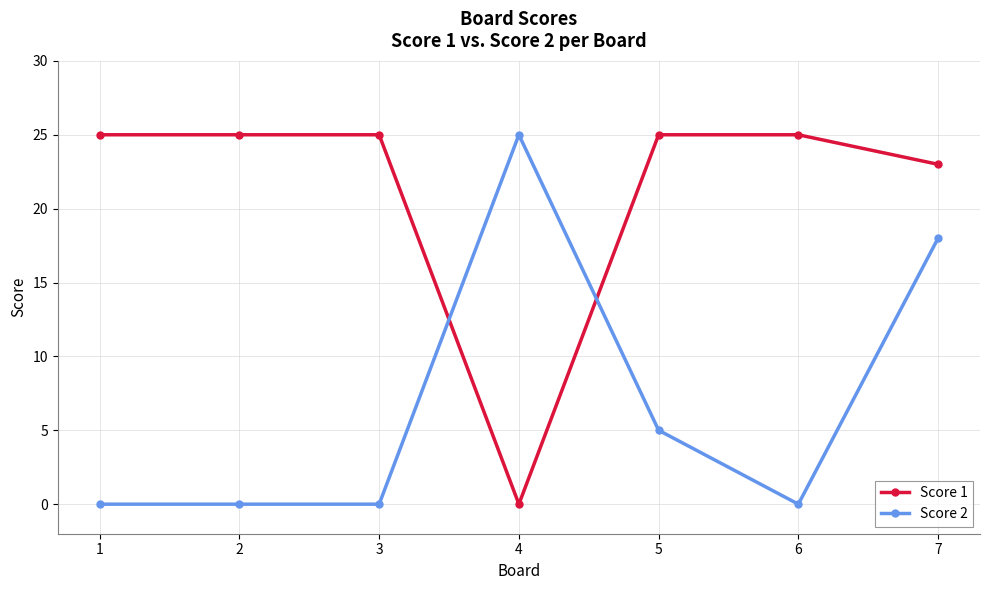

What is the difference between the maximum and minimum values in the Score 1 series?

25